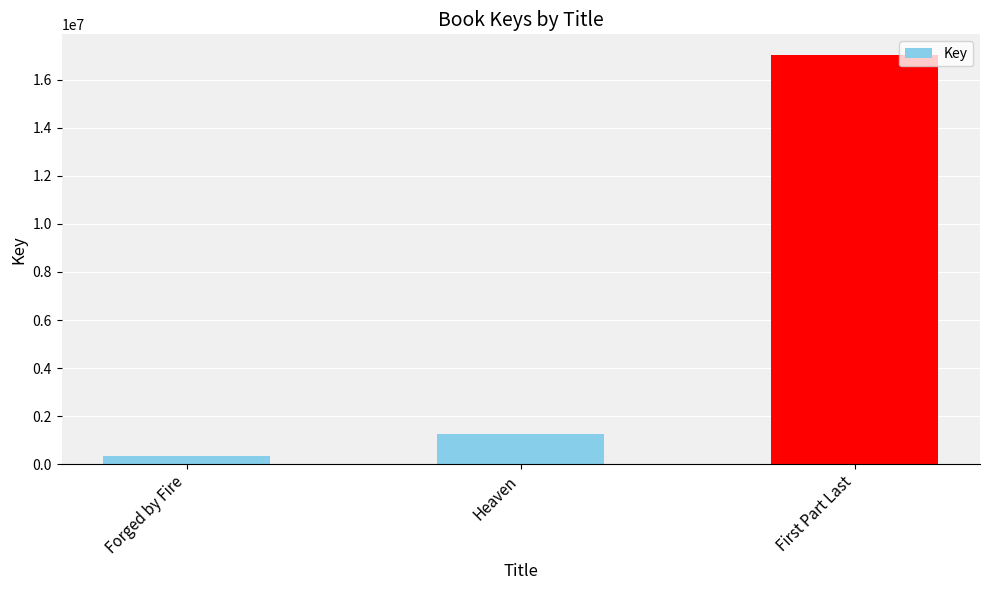

How many categories are shown in the chart?

3